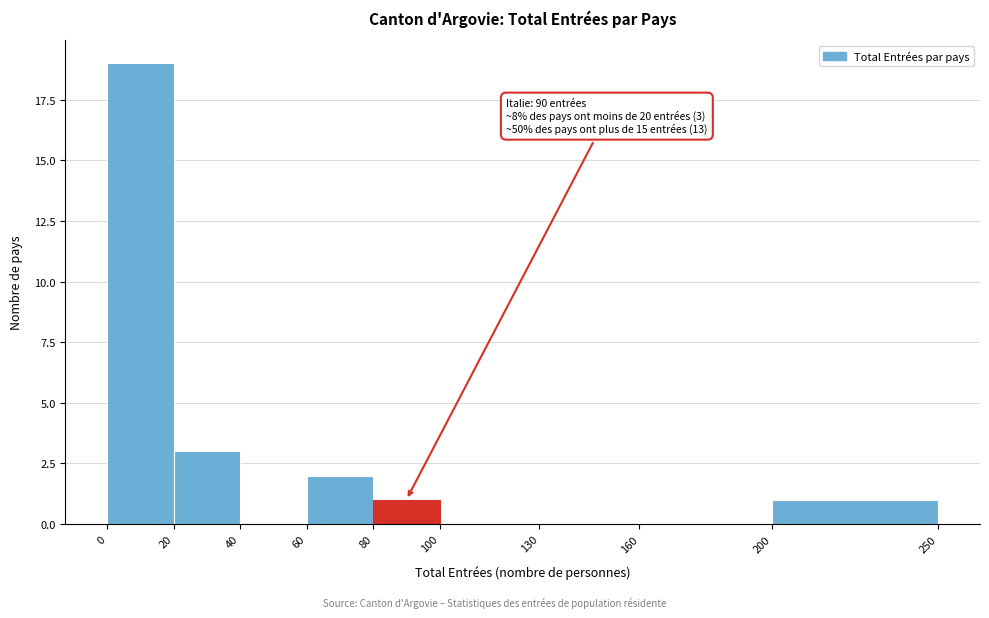

Which range on the x-axis has the tallest bar?

0 to 20